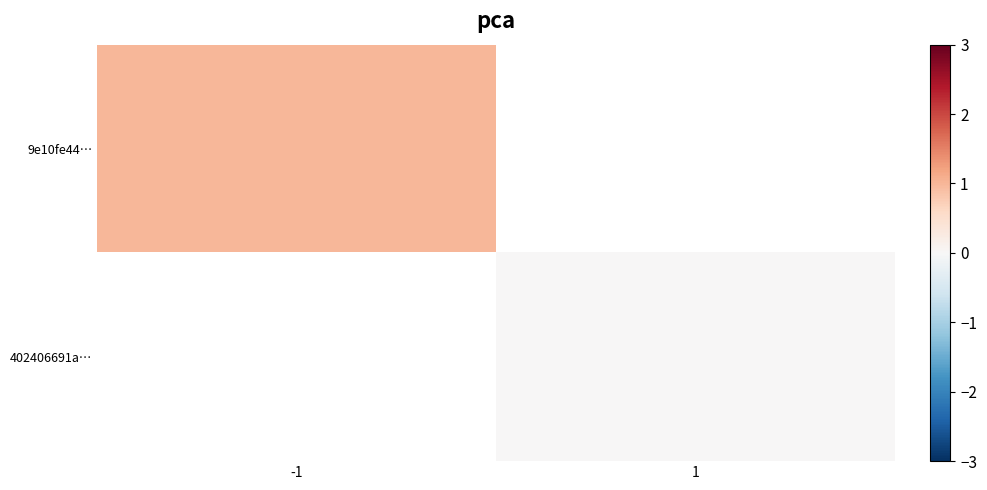

At 1, list the series in order from largest to smallest.

9e10fe44…, 402406691a…